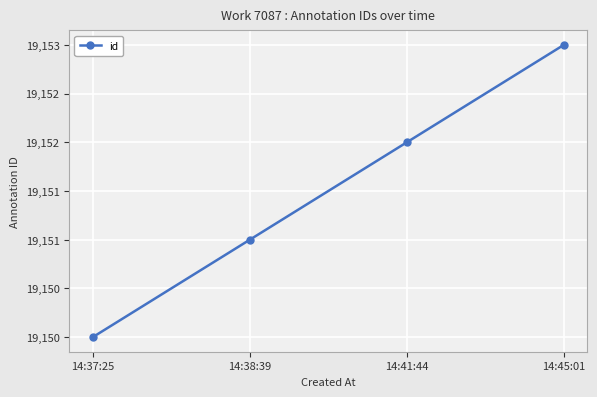

Between 14:45:01 and 14:38:39, which is larger?

14:45:01